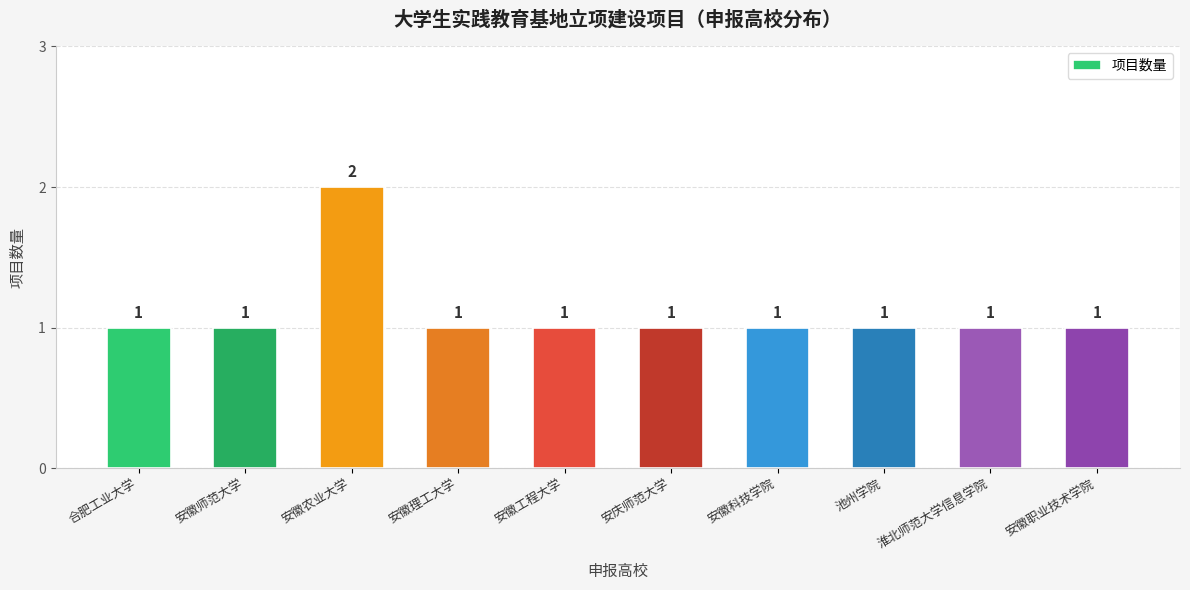

What is the label of the 9th bar from the right?

安徽师范大学